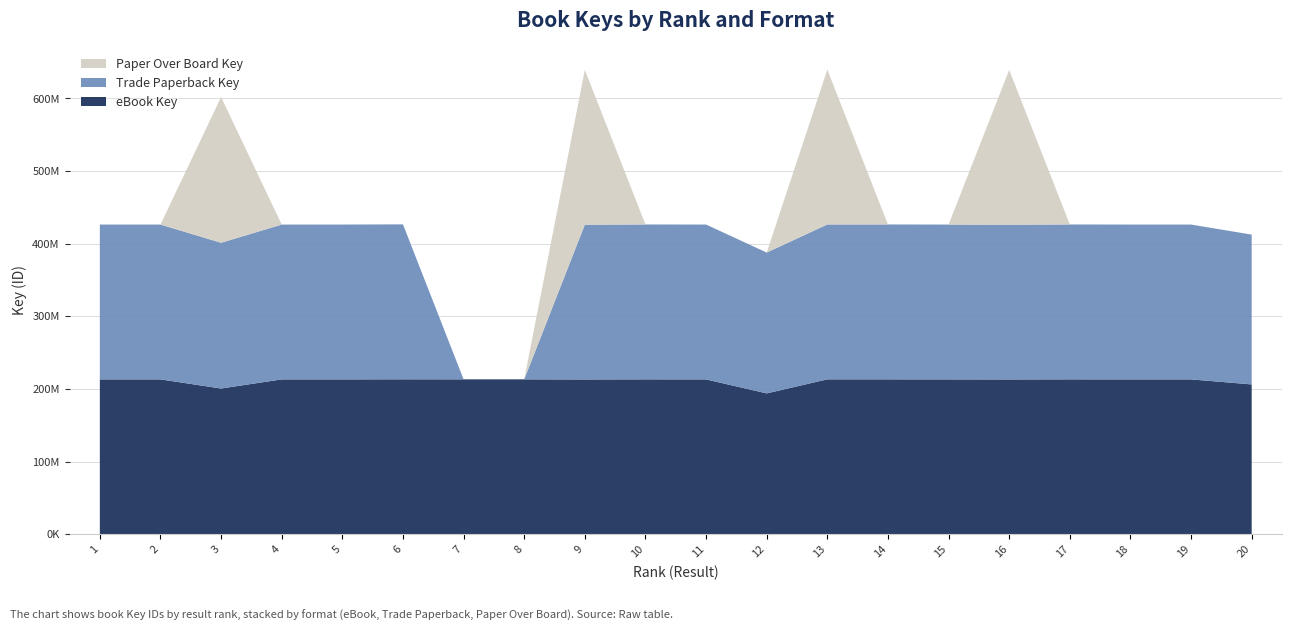

Reading left to right, list all the values displayed in this chart.

eBook Key: 1=213169844	2=213165389	3=200633475	4=213165629	5=213169805	6=213307046	7=213239088	8=213239010	9=213087512	10=213239293	11=213169690	12=193896927	13=213239369	14=213238971	15=213165427	16=213089362	17=213239049	18=213169729	19=213165467	20=206244148
Trade Paperback Key: 1=213169844	2=213165389	3=200633475	4=213165629	5=213169805	6=213307046	7=0	8=0	9=213087512	10=213239293	11=213169690	12=193896927	13=213239369	14=213238971	15=213165427	16=213089362	17=213239049	18=213169729	19=213165467	20=206244148
Paper Over Board Key: 1=0	2=0	3=200633475	4=0	5=0	6=0	7=0	8=0	9=213087512	10=0	11=0	12=0	13=213239369	14=0	15=0	16=213089362	17=0	18=0	19=0	20=0